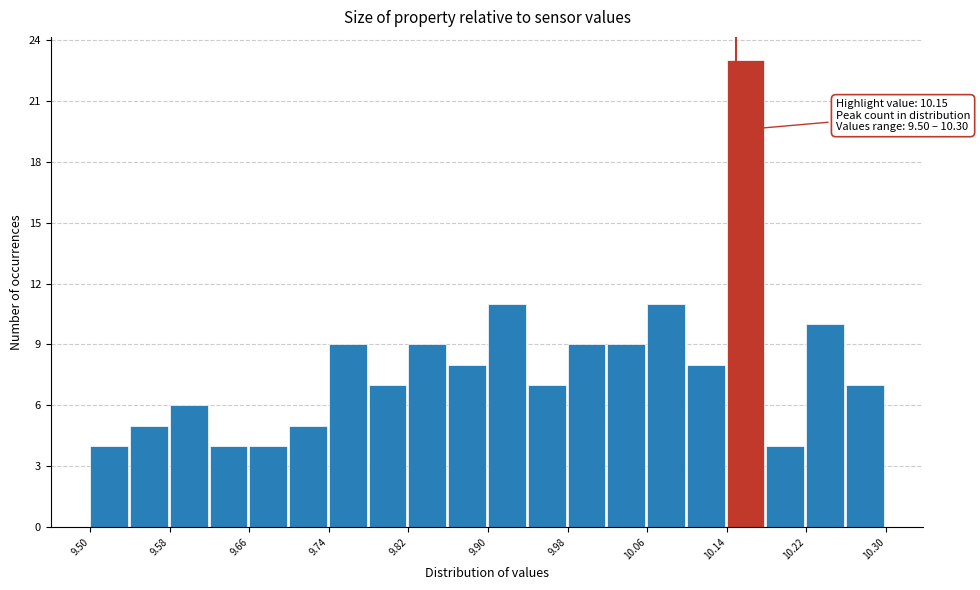

Over which range of the x-axis is the bar tallest?

10.14 to 10.18